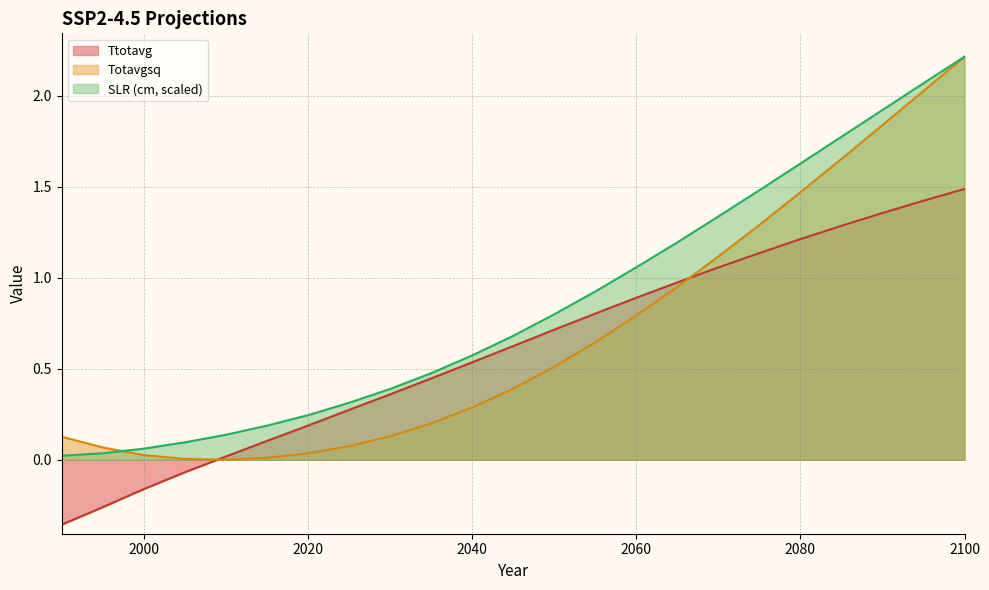

What is the average value of the SLR_cm series?

0.9